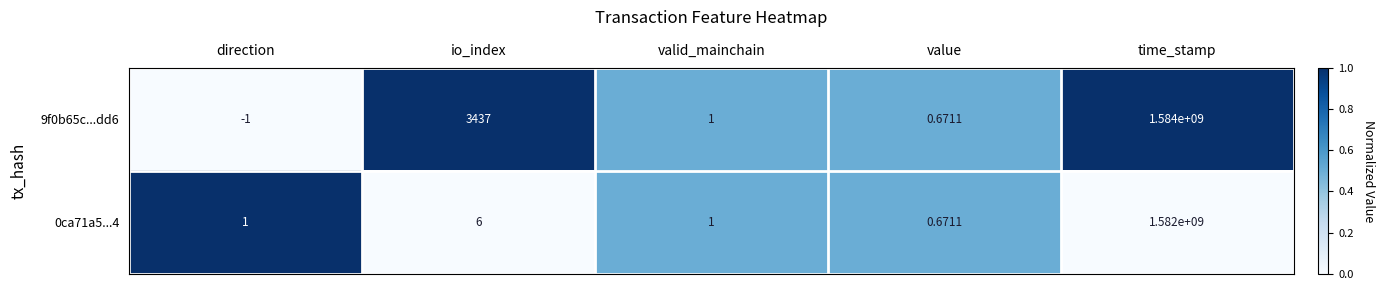

Is the value of 9f0b65c...dd6 at io_index greater than the value of 0ca71a5...4 at time_stamp?

No